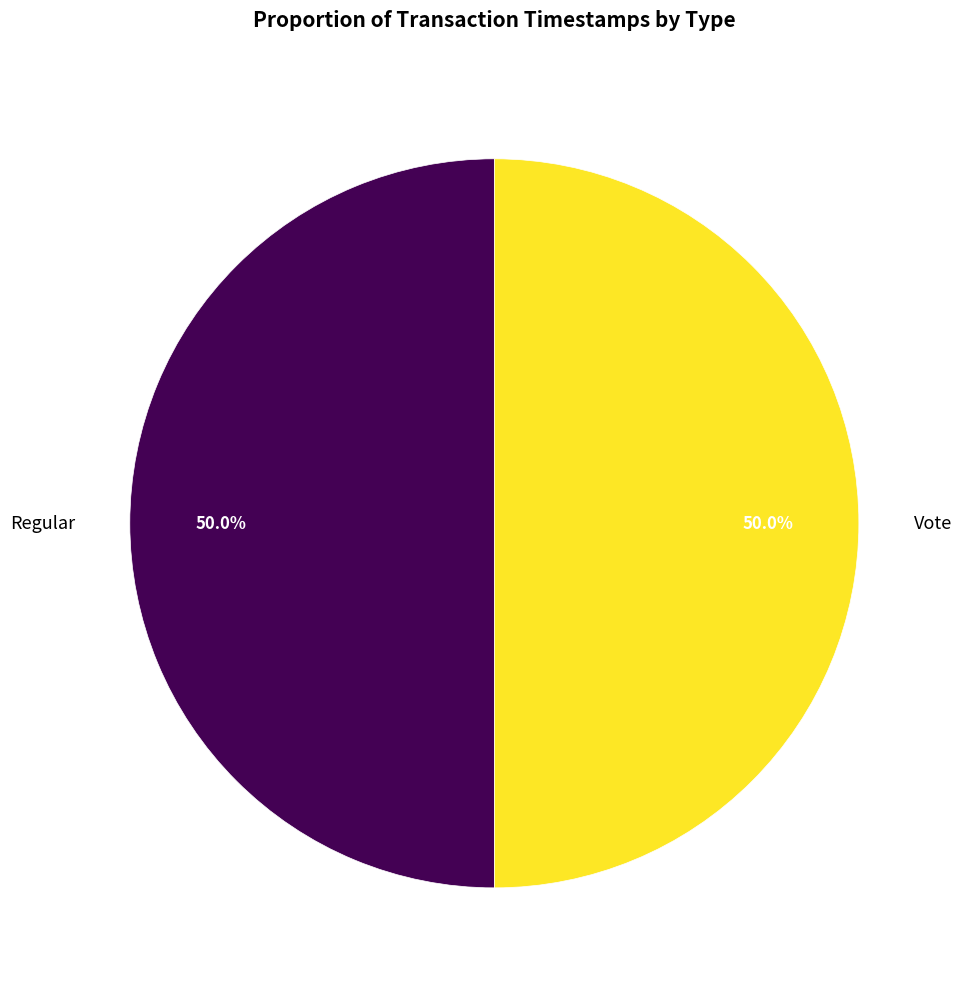

Is it true that Vote is 58% of the pie?

False